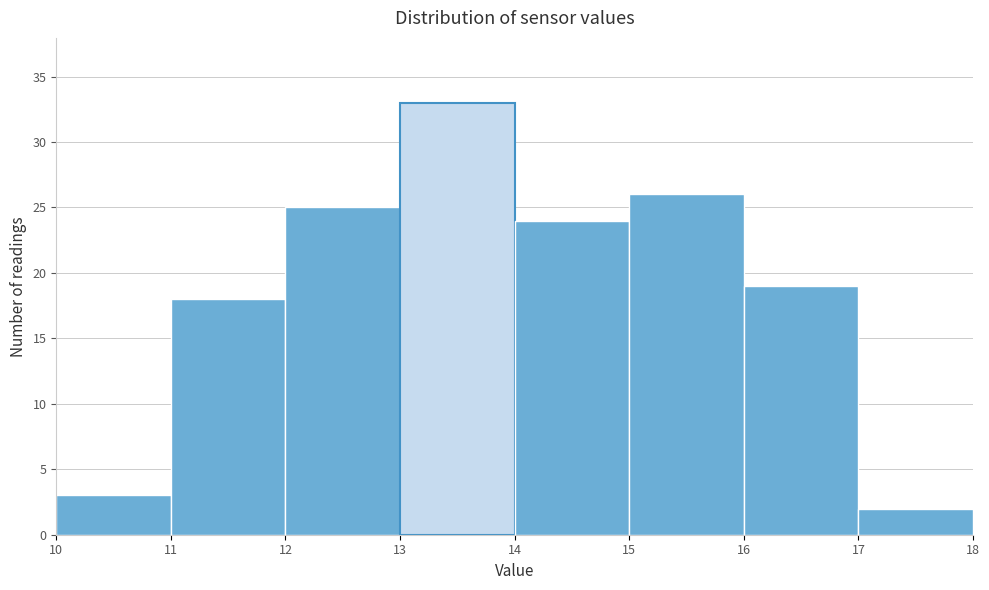

Over which range of the x-axis is the bar tallest?

13 to 14